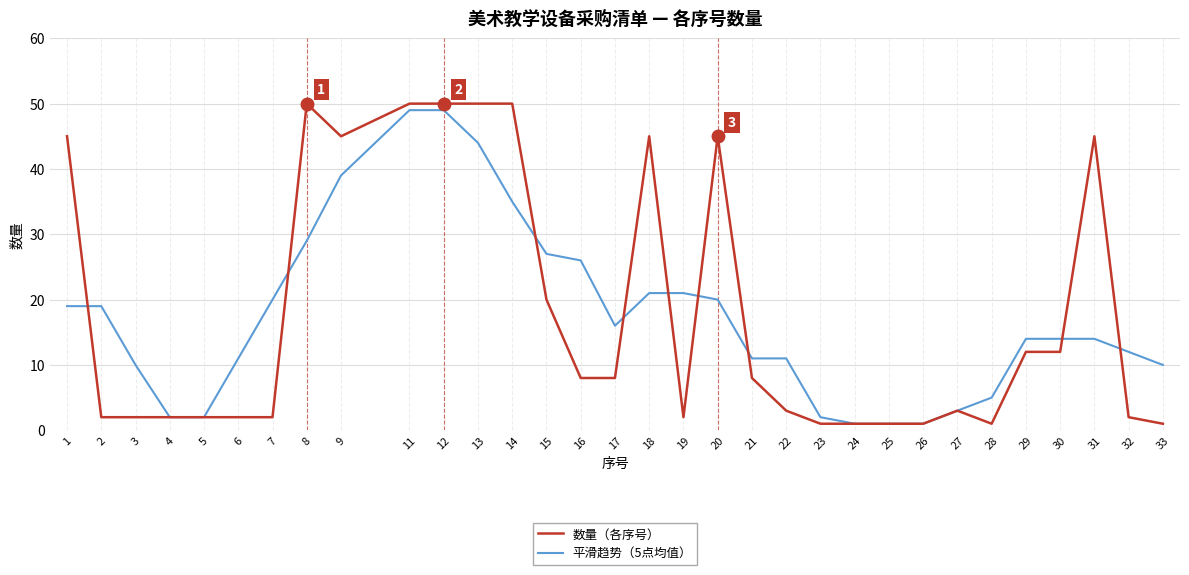

Between 12 and 31, which series saw the biggest shift?

平滑趋势（5点均值）